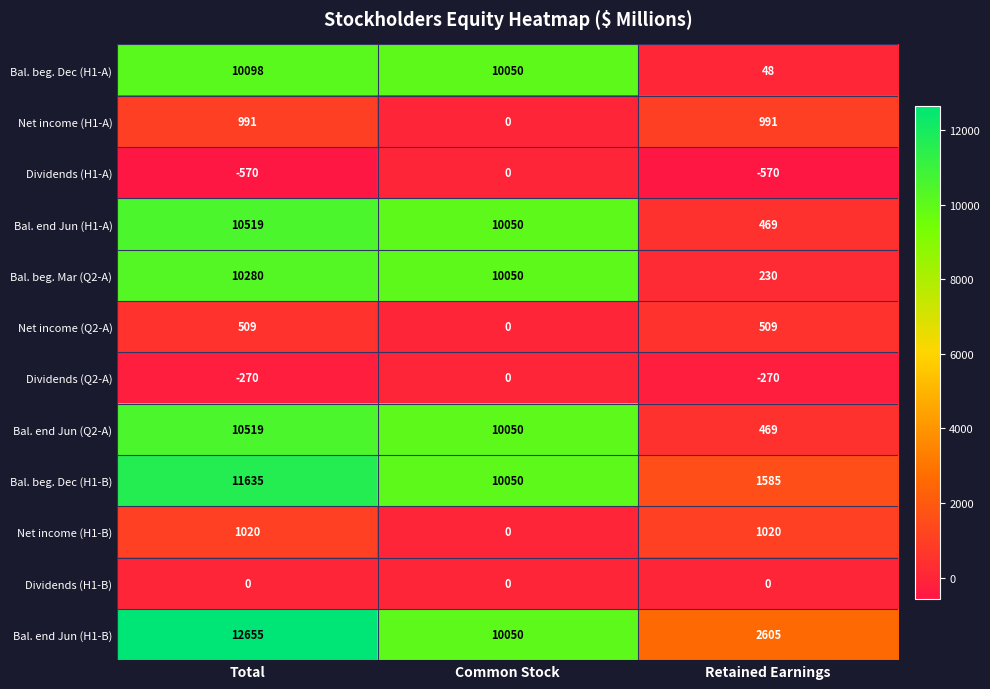

Where does the Bal. end Jun (Q2-A) series first go above 10050?

Total